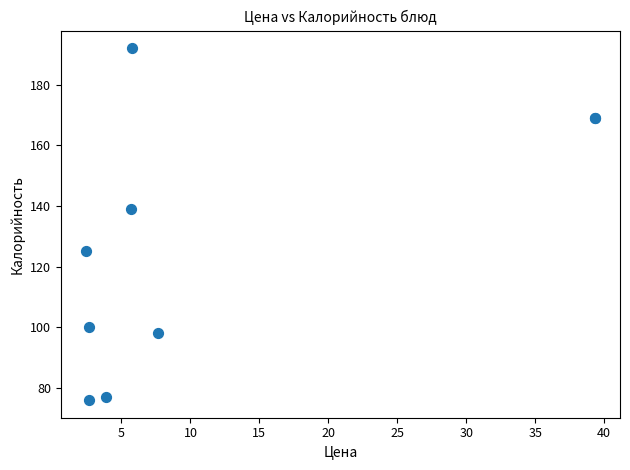

What Y value in the scatter plot is closest to 134?

139